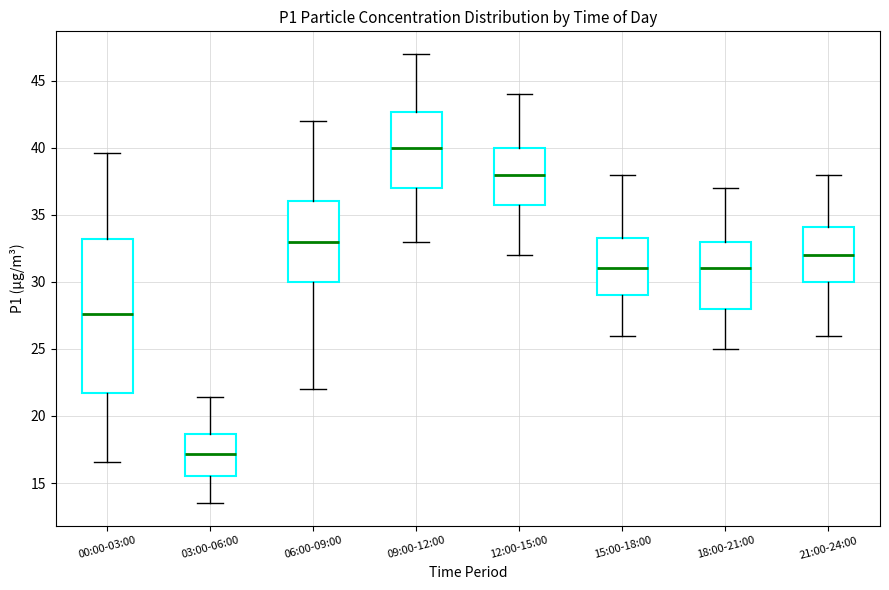

Which box has the lowest median line?

03:00-06:00